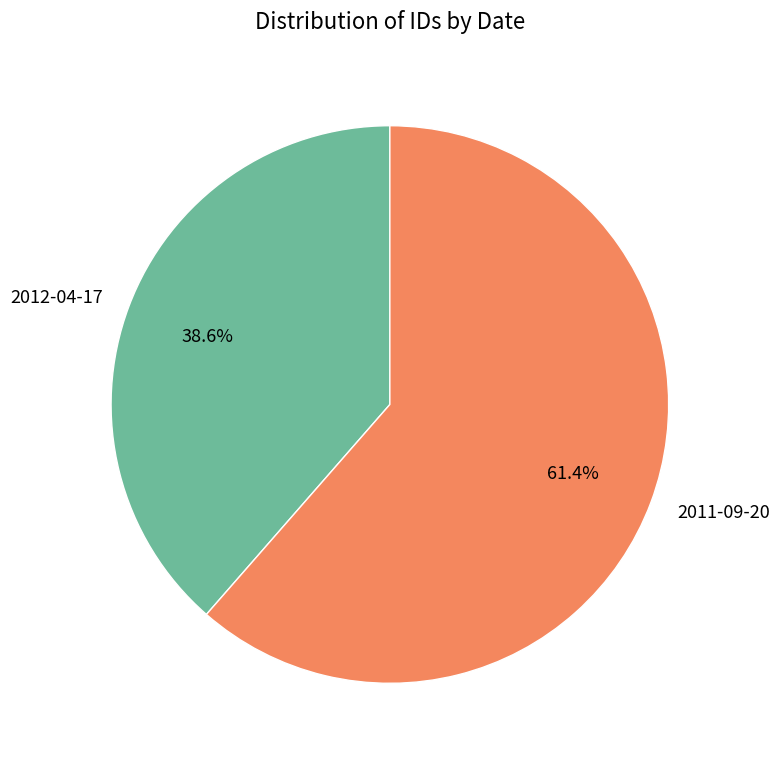

Which category has the biggest portion of the pie?

2011-09-20